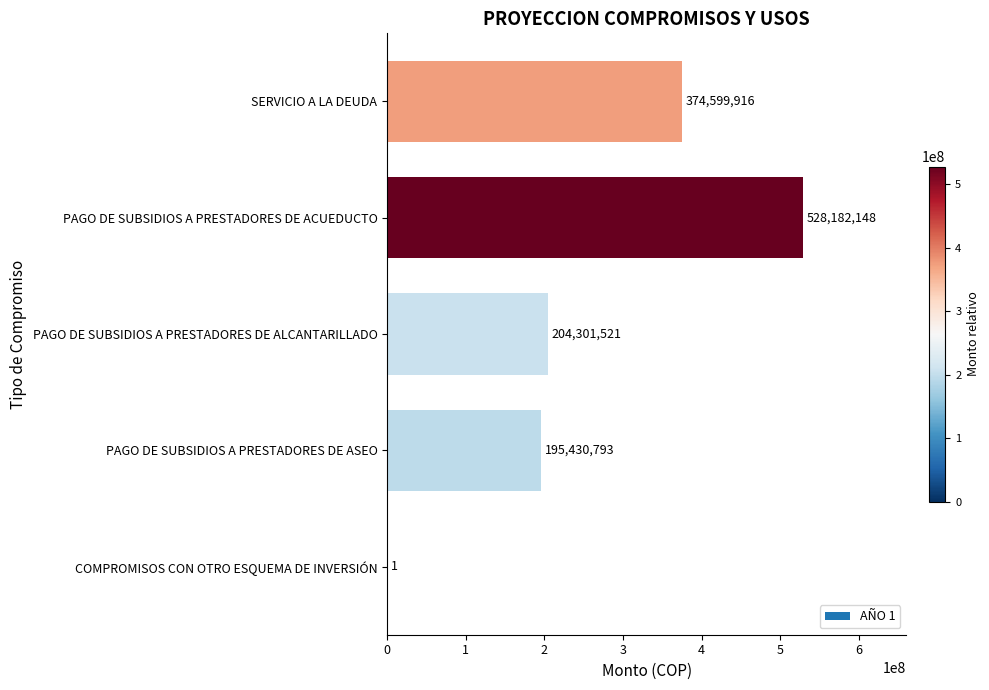

Count the number of categories in the chart.

5